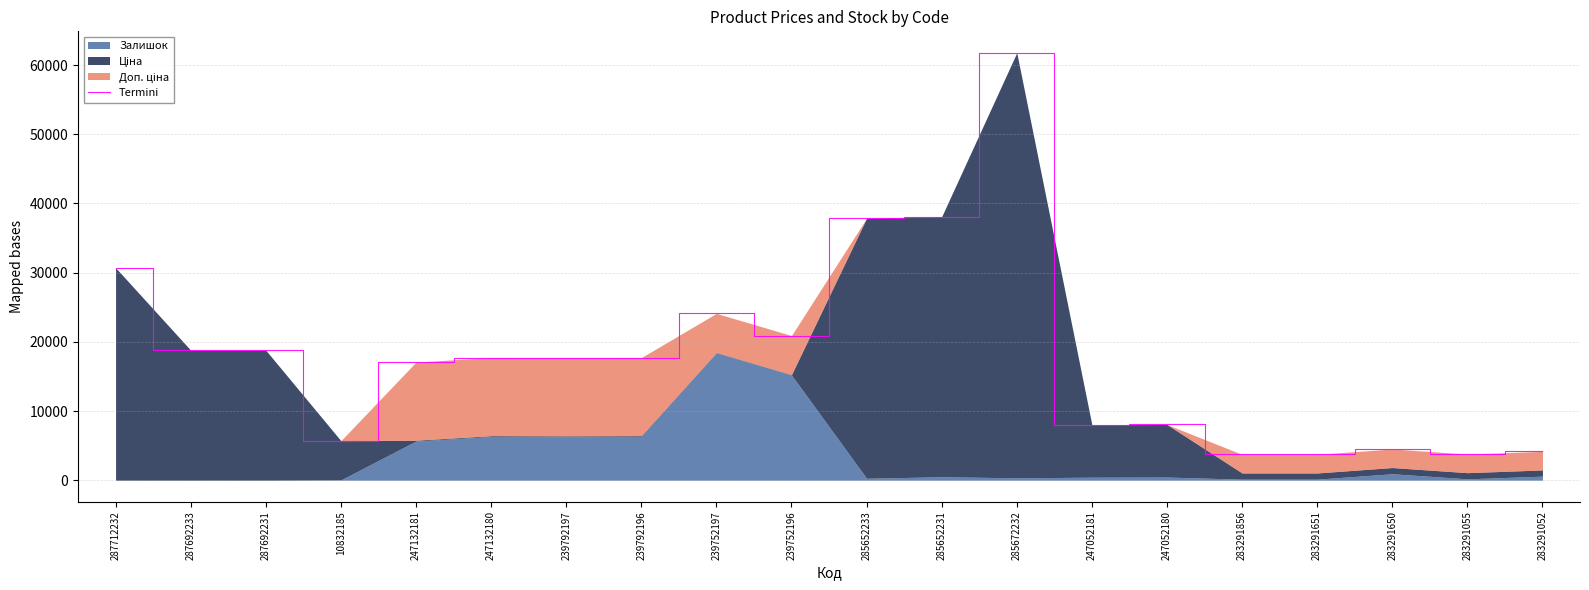

Which label corresponds to the smallest value in the chart?

283291856